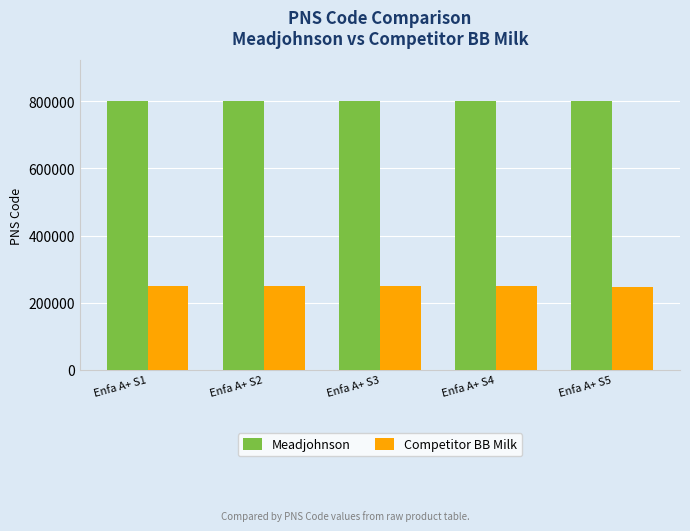

What is the value of the Competitor BB Milk bar at the 2nd from the left?

249406